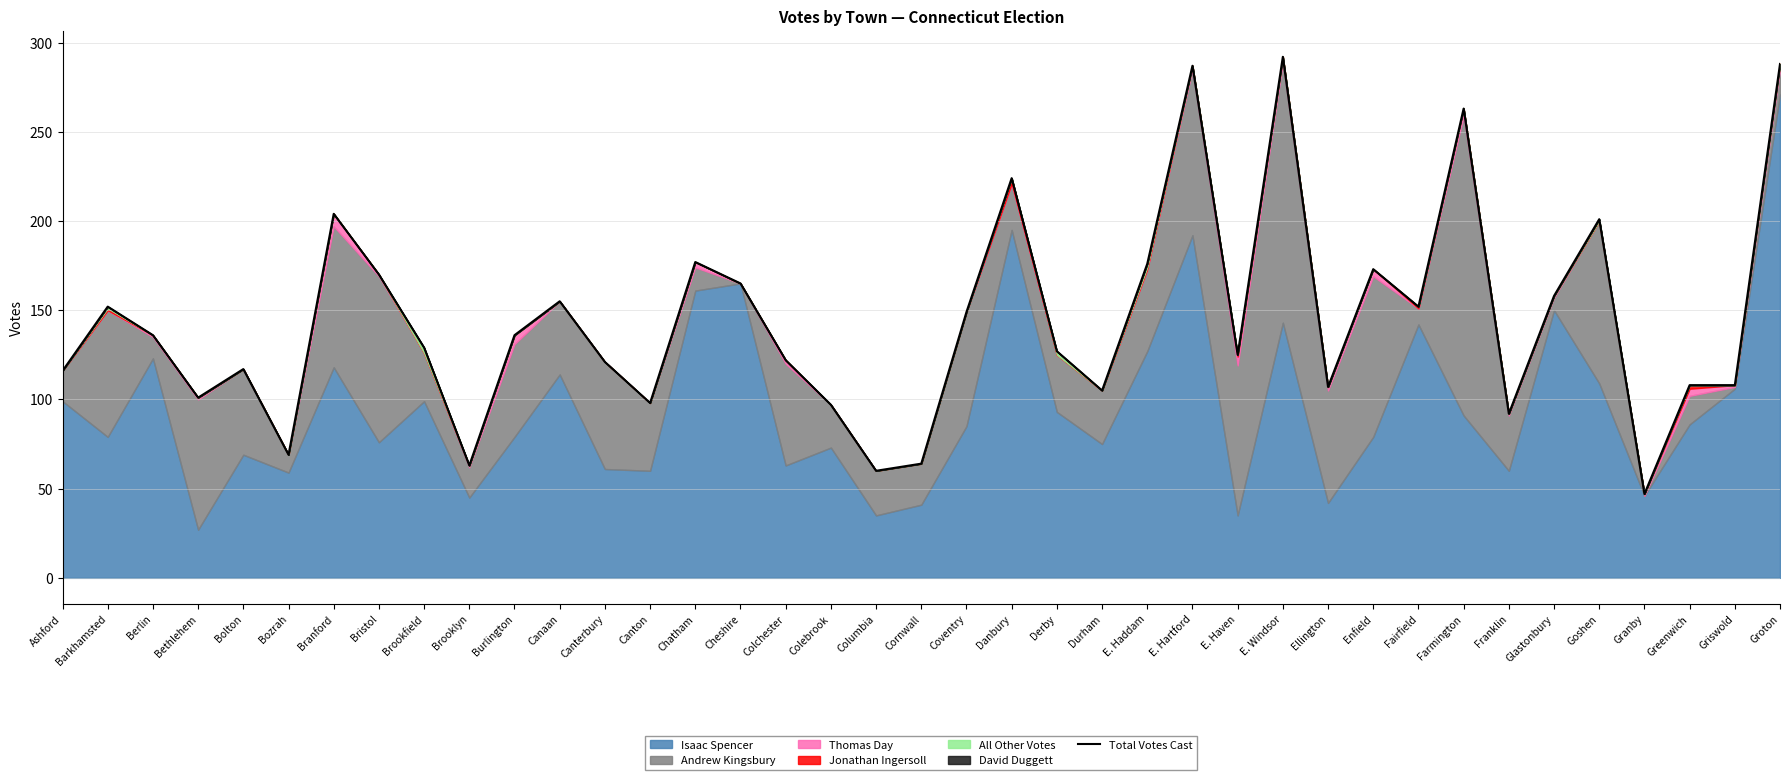

Does the chart display data point markers on the line(s)?

No